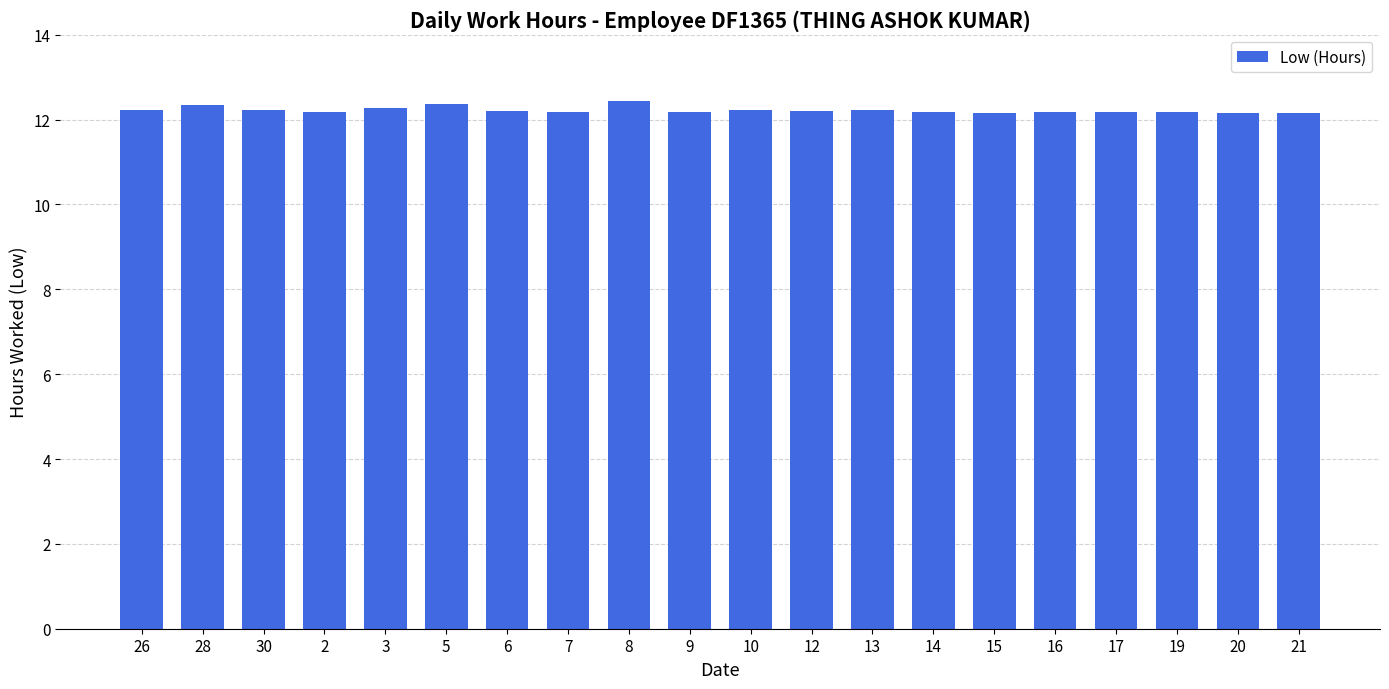

What is the minimum value shown in the chart?

12.2